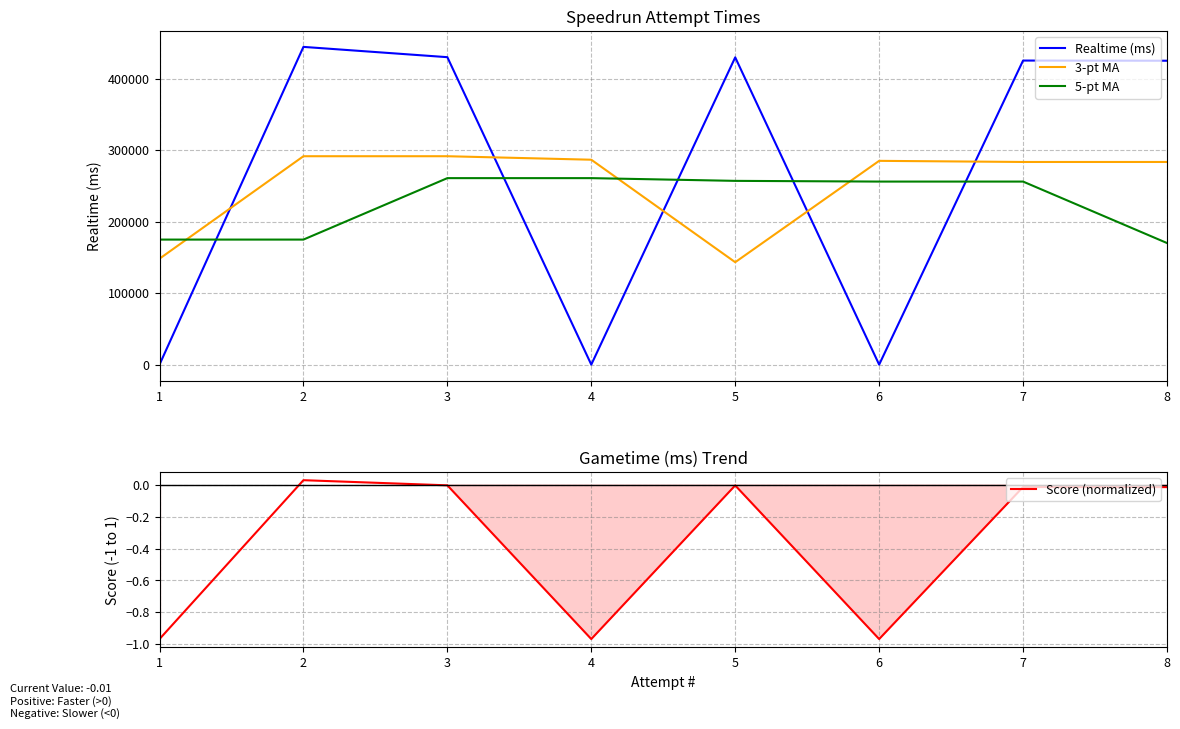

In Score (normalized), how many points are higher than both neighbors (excluding endpoints)?

3